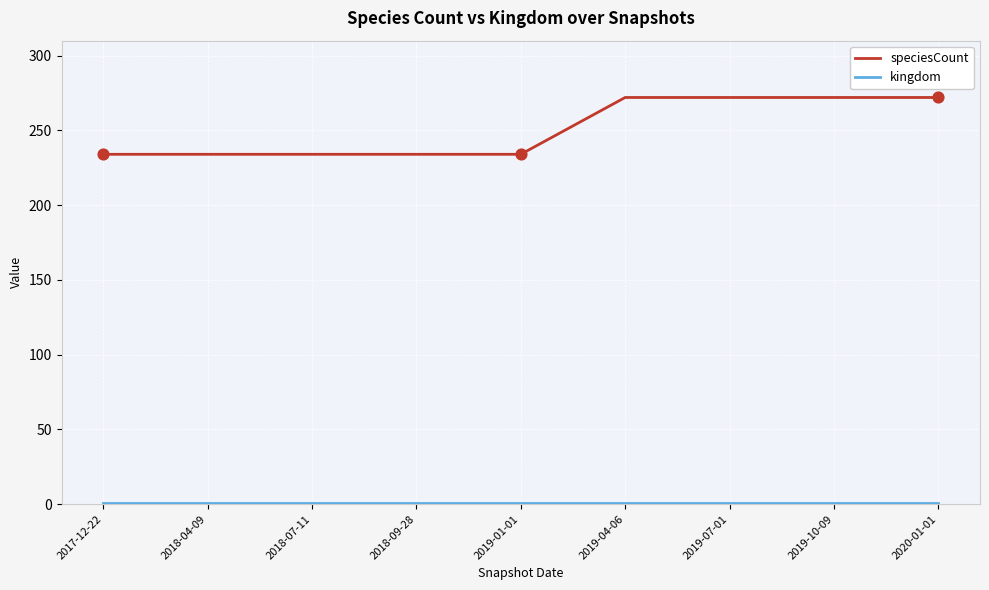

What is the total value across all series at 2019-04-06?

273